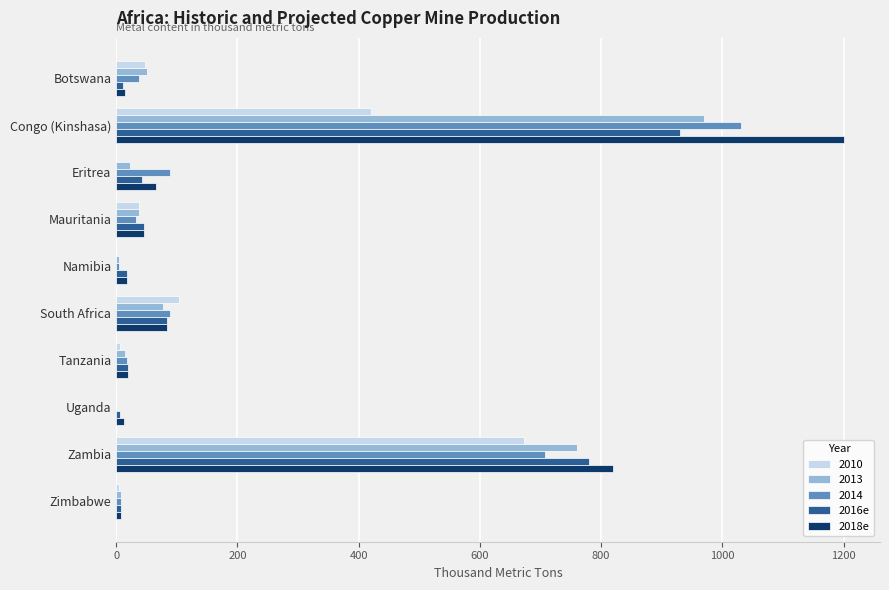

Where is 2010 nearest to the value 336?

Congo (Kinshasa)